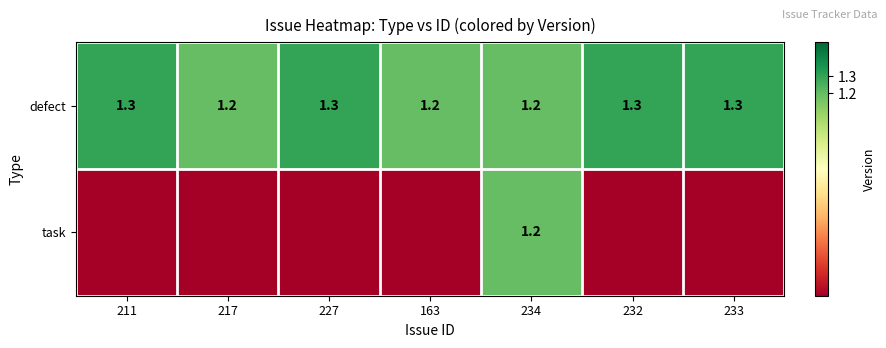

What is the sum of all defect values?

8.8